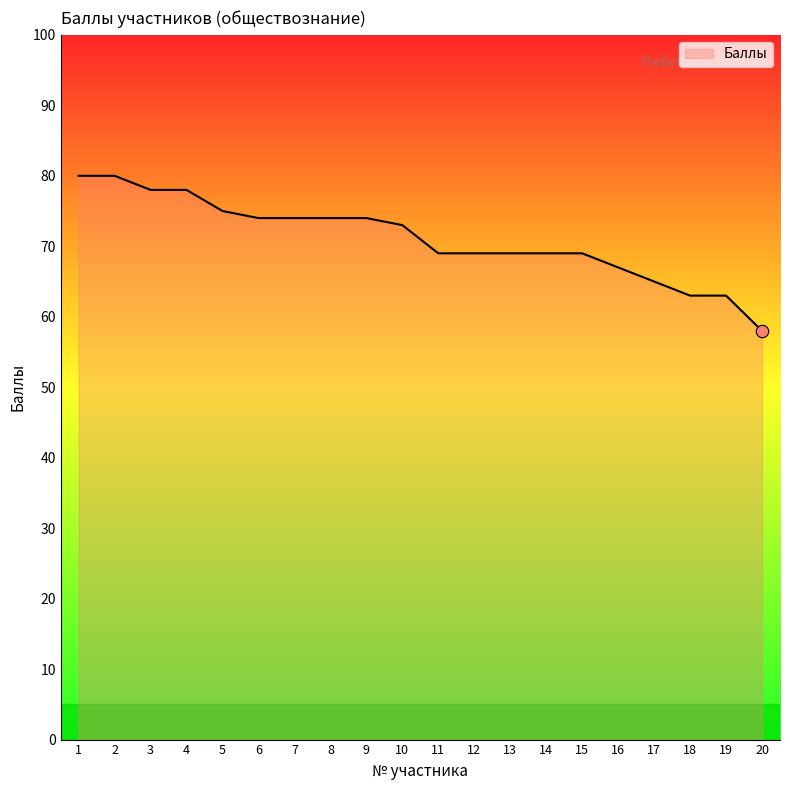

Which has a higher value, 2 or 14?

2